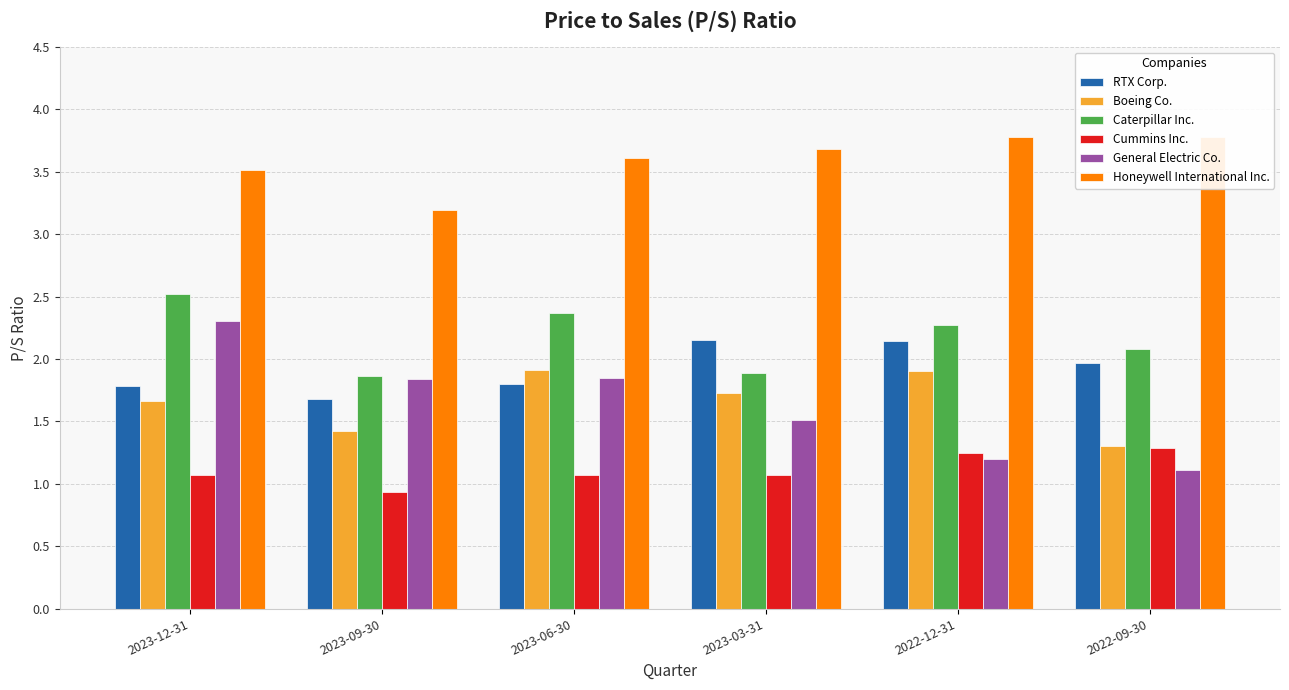

Which series has the largest total across all categories?

Honeywell International Inc.